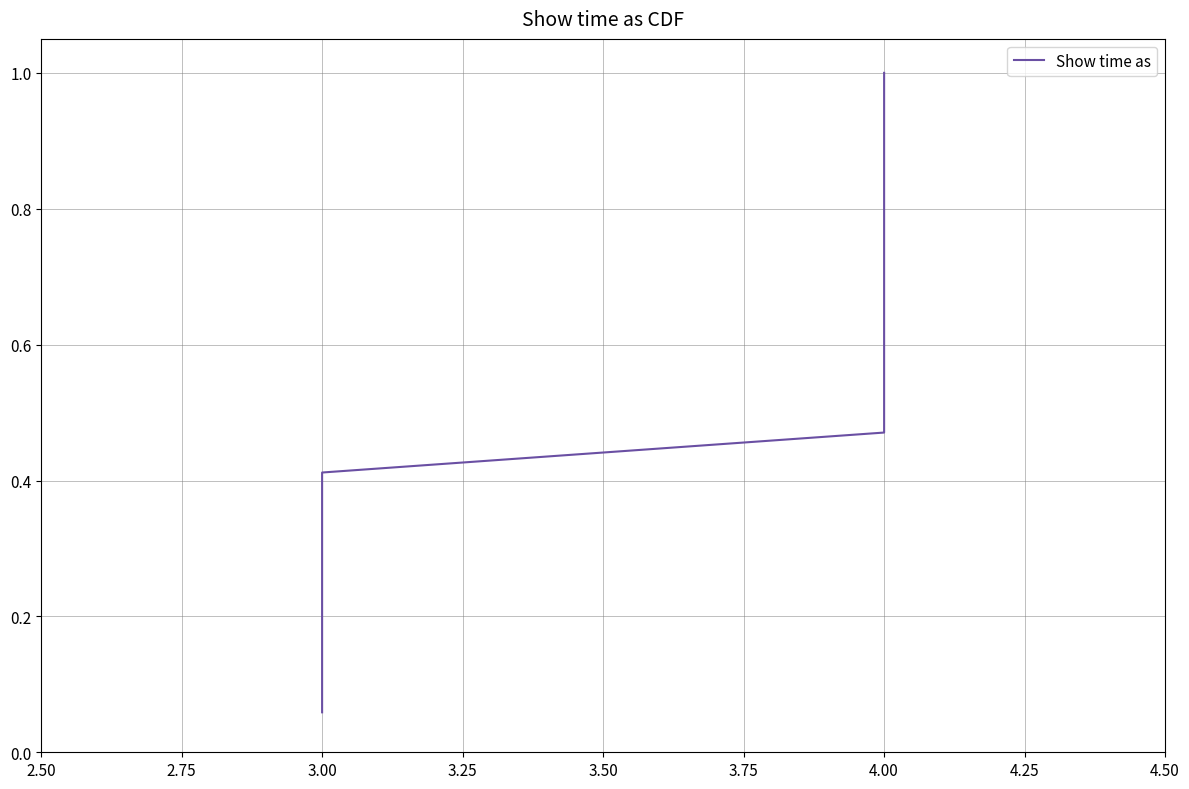

What position from the left is 3.50?

5